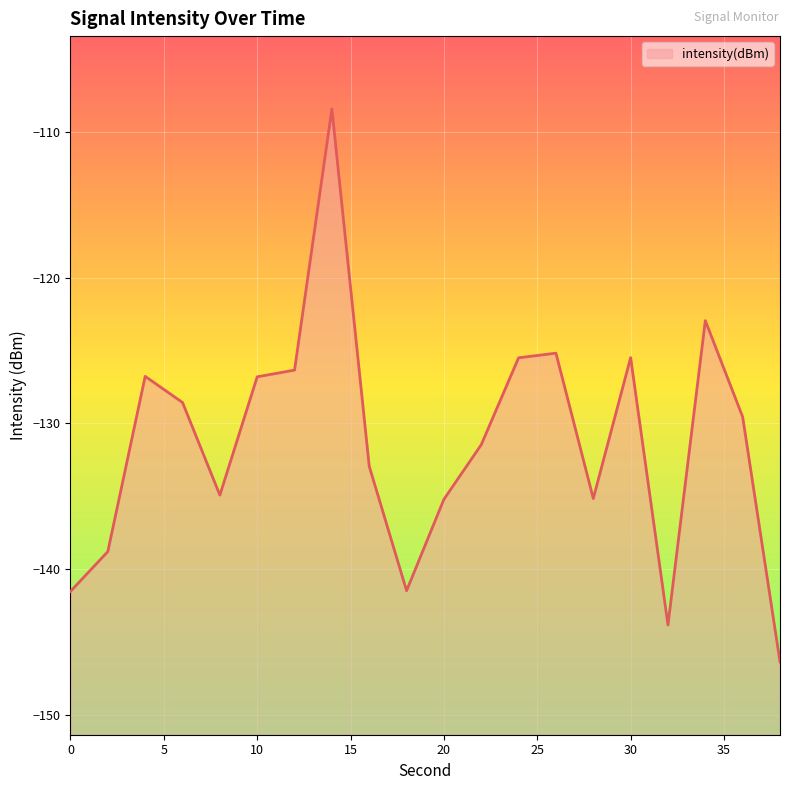

What is the value of the 11th point from the left?

-135.2